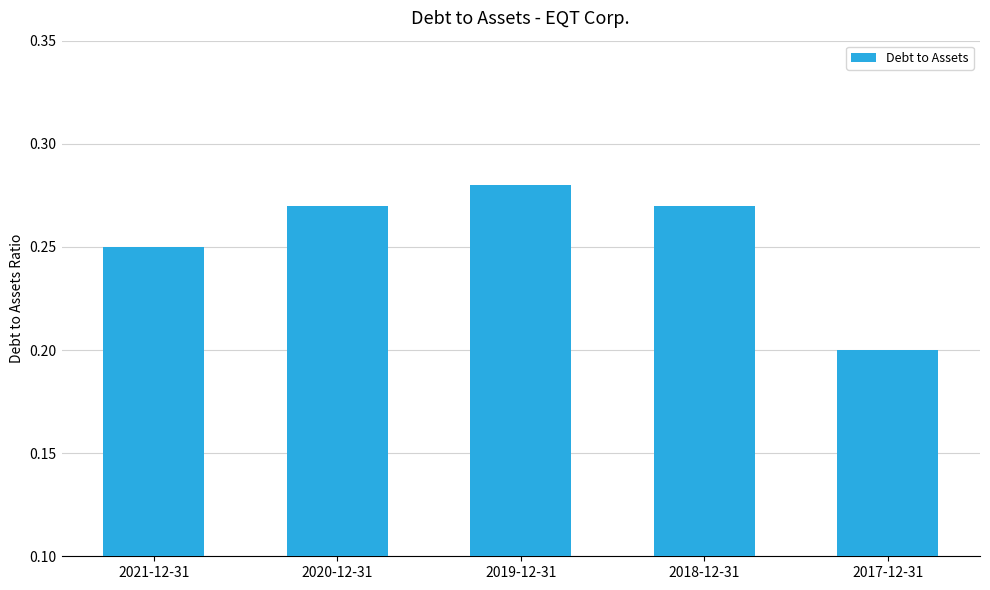

Which category has the highest value across all series?

2019-12-31